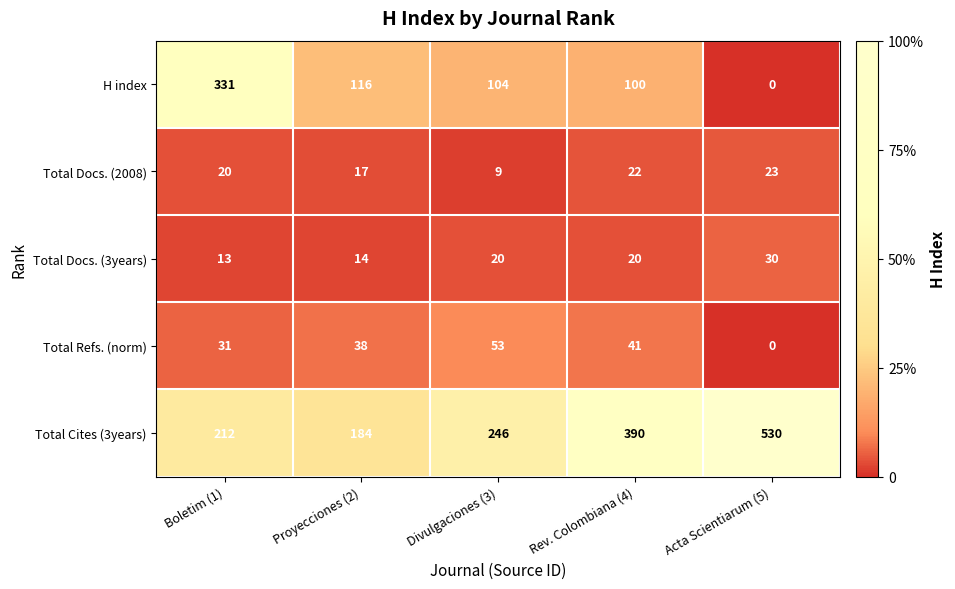

List the labels in order of Total Docs. (2008) value, smallest first.

Divulgaciones (3), Proyecciones (2), Boletim (1), Rev. Colombiana (4), Acta Scientiarum (5)